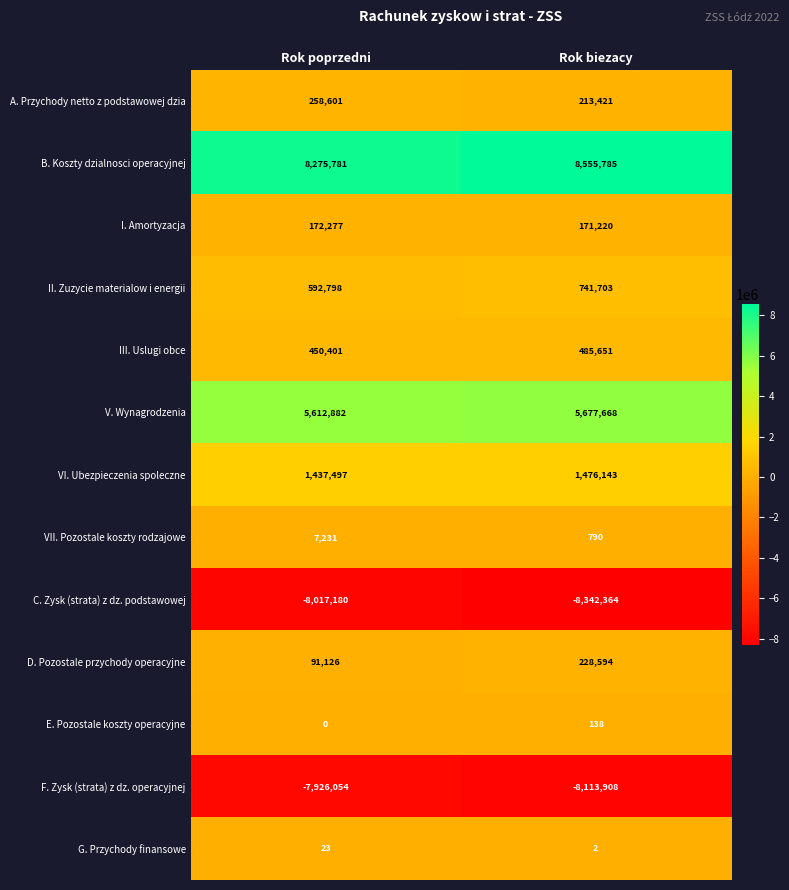

What is the sum of the G. Przychody finansowe values at Rok poprzedni and Rok biezacy?

25